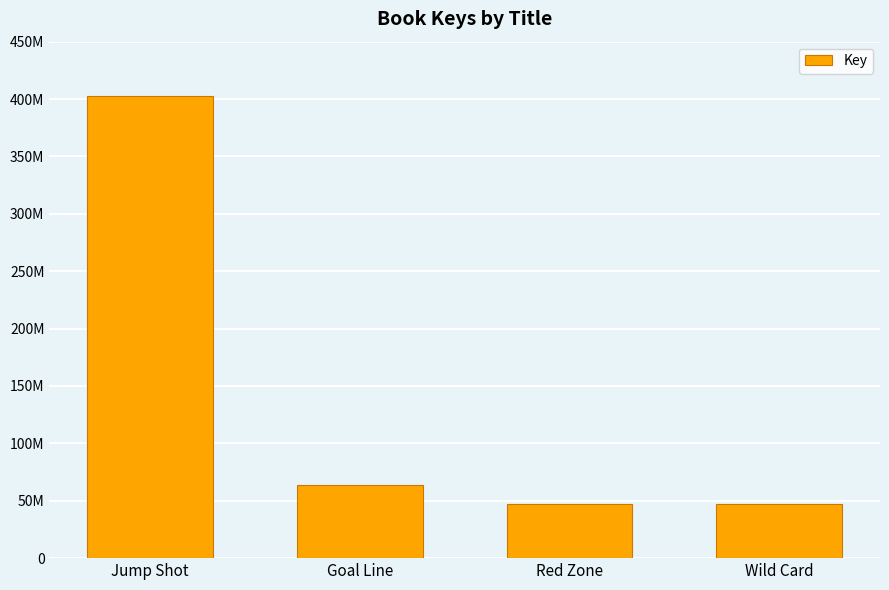

True or false: the data shows 402986840 at Jump Shot.

True